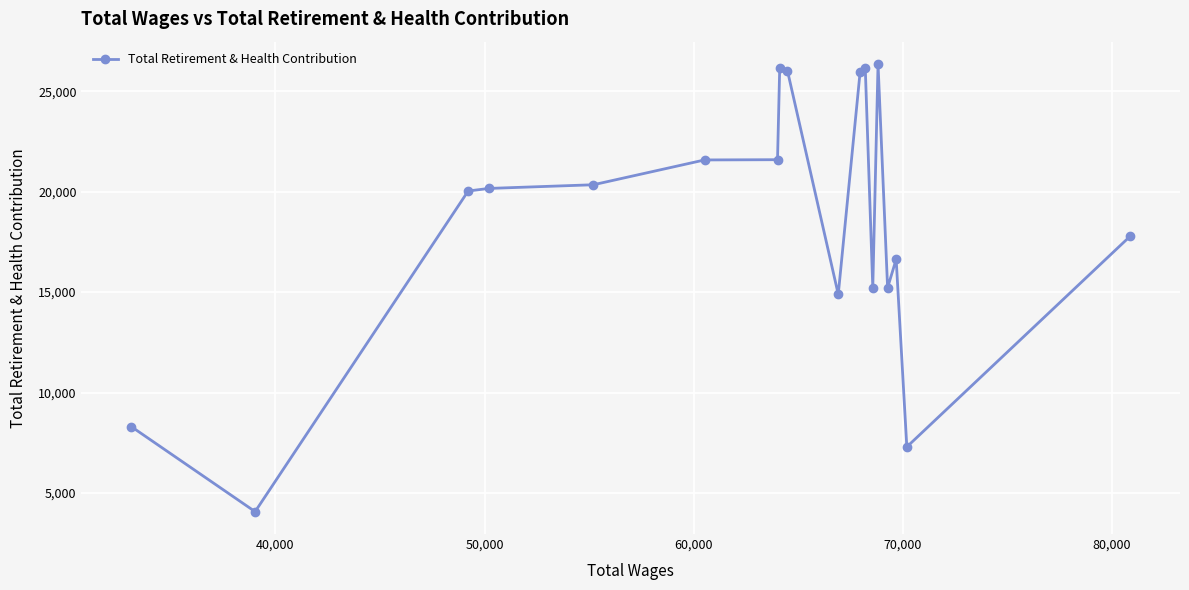

True or false: there are more than 2 points higher than both neighbors.

True